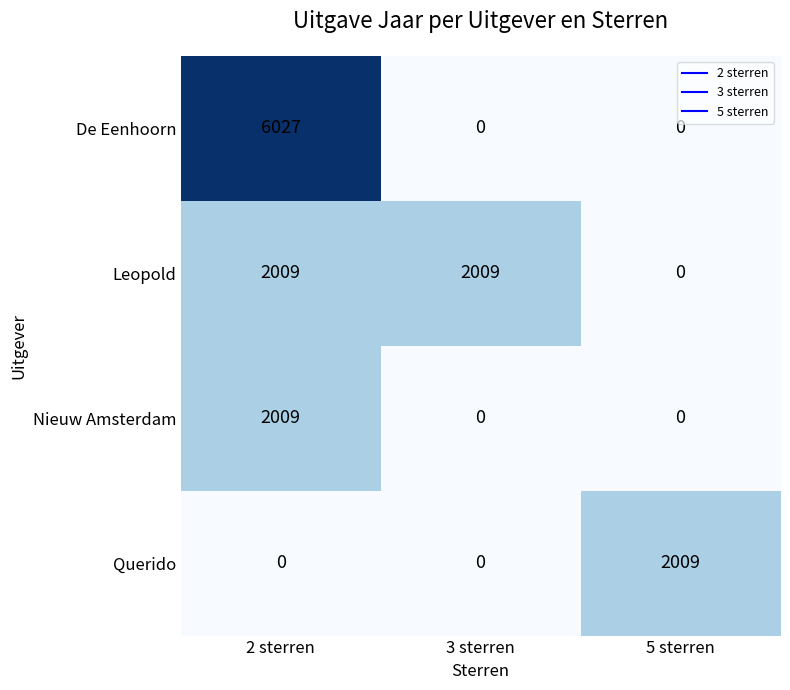

What is the average value of the De Eenhoorn series?

2009